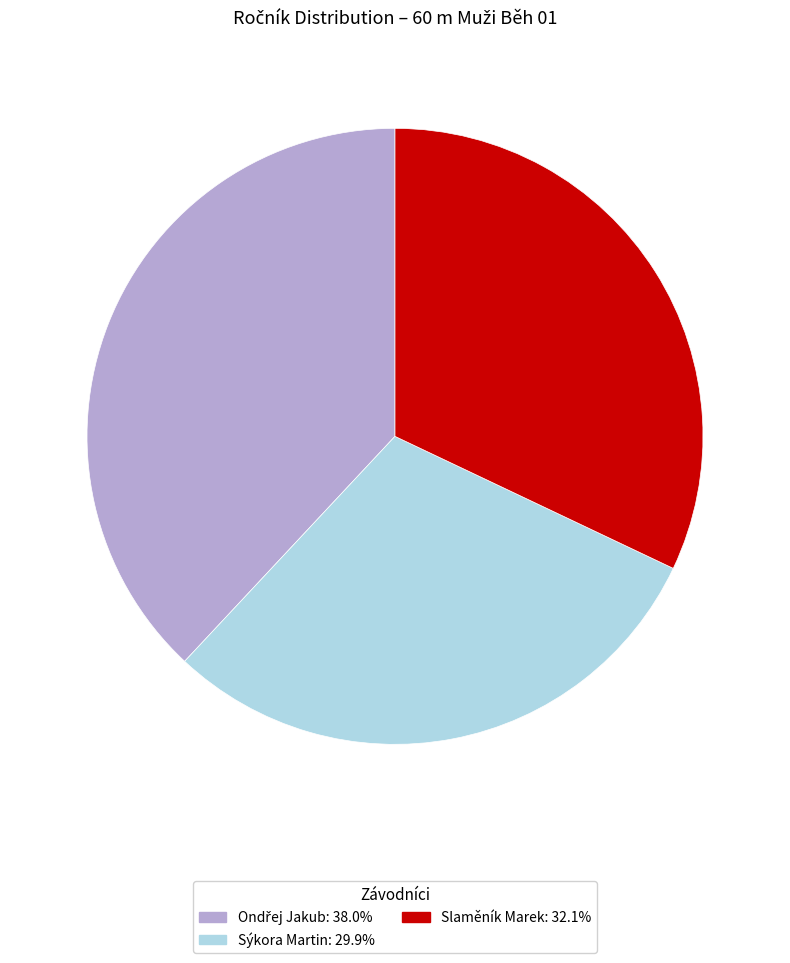

Between Sýkora Martin and Slaměník Marek, which is larger?

Slaměník Marek